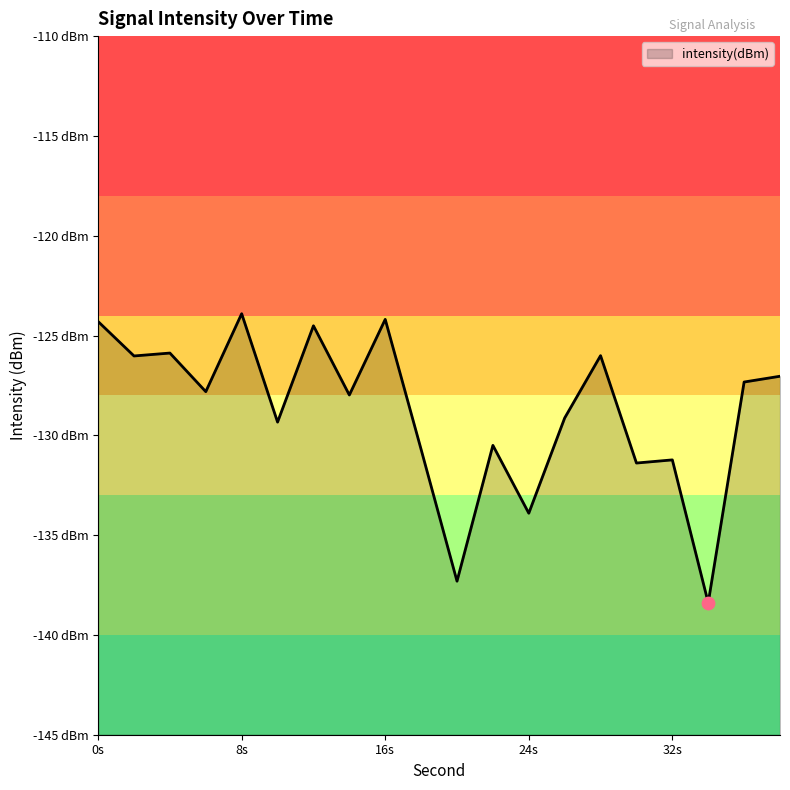

What is the change in value from 0 to 10?

-5.0